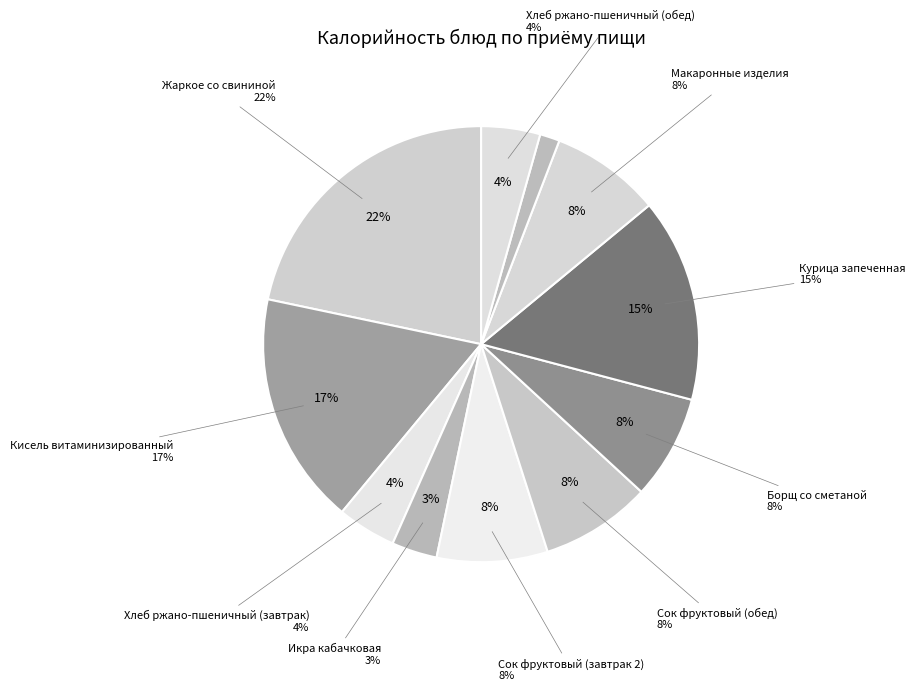

To the nearest percent, what portion does Жаркое со свининой represent?

22%